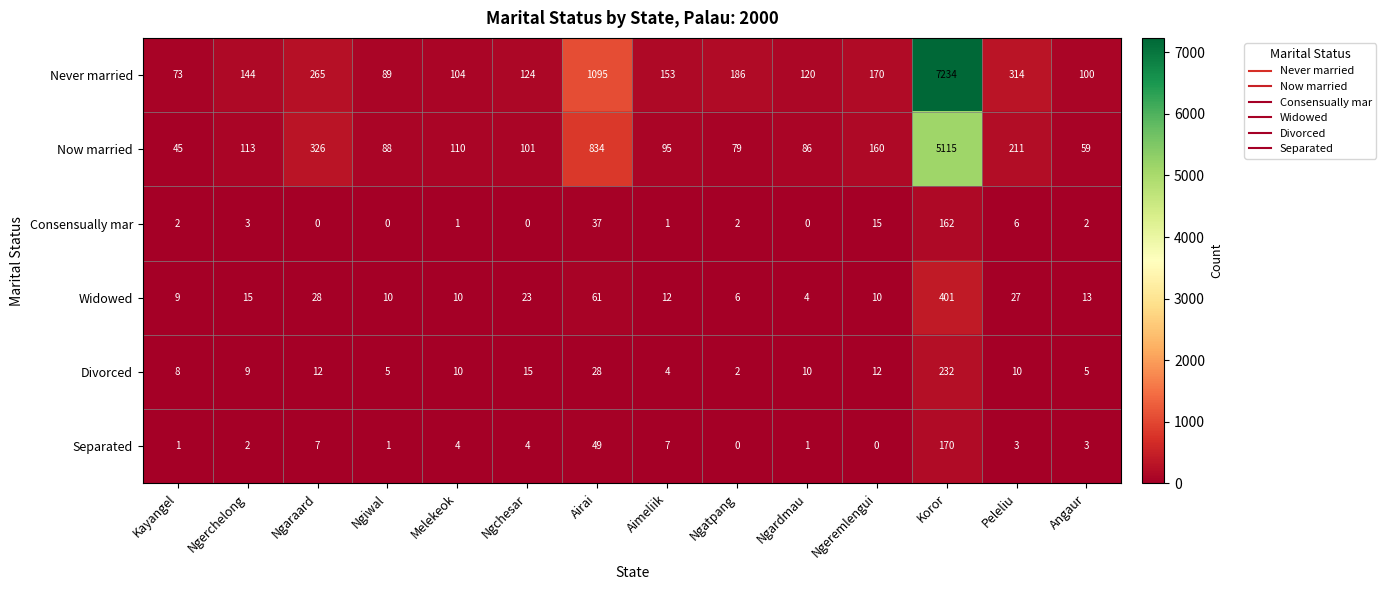

At how many categories does at least one series exceed 4364?

1